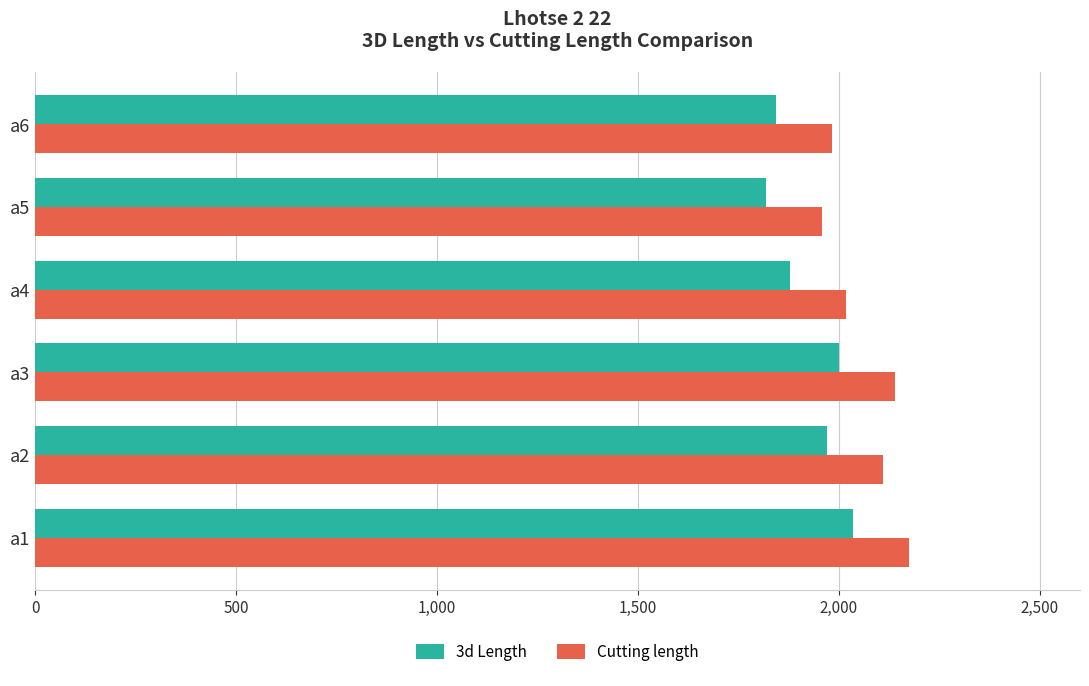

What is the spread (max minus min) of values at a1?

140